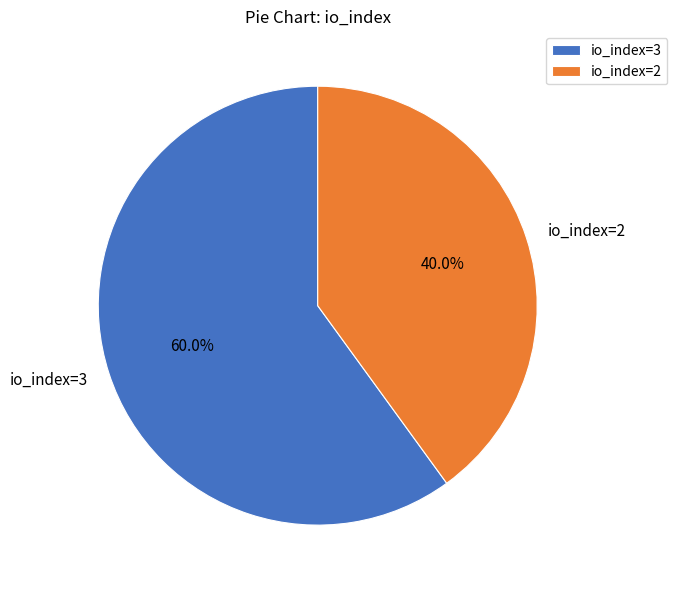

What is the smallest slice in the pie chart?

io_index=2